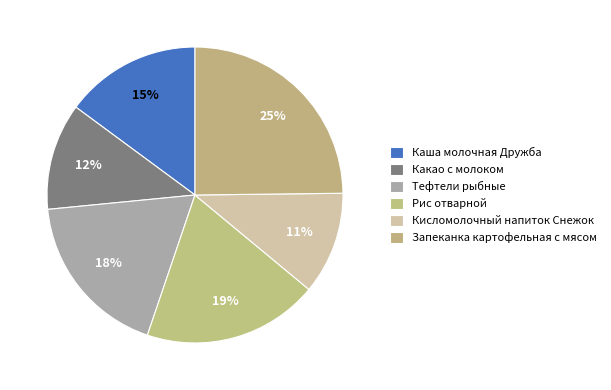

How many slices are in this pie chart?

6